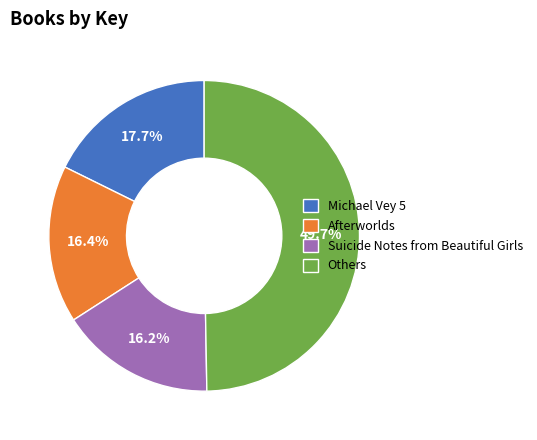

How many segments does this pie chart have?

4